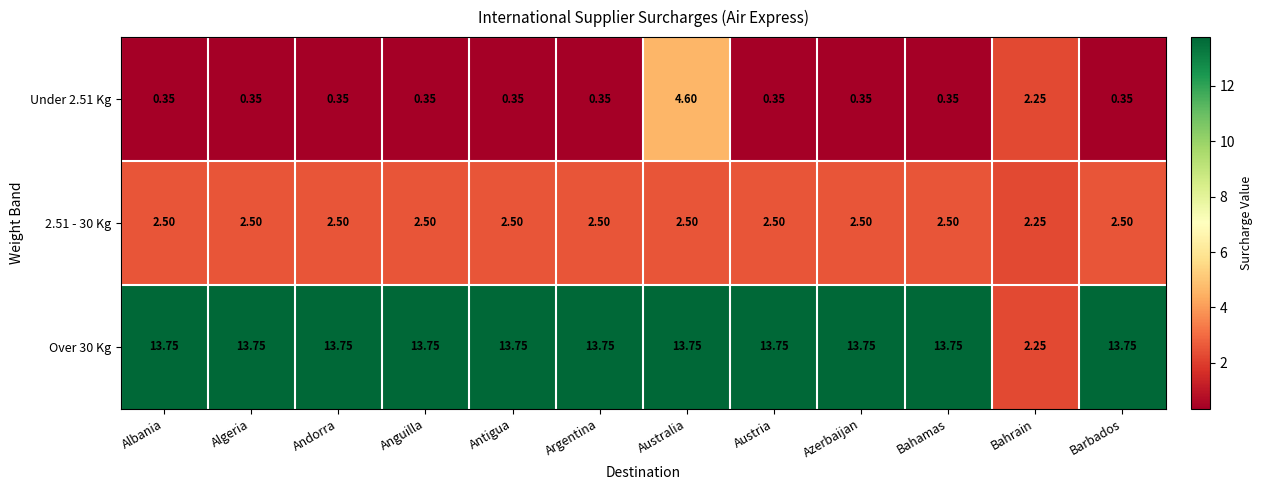

Is the value of Under 2.51 Kg at Albania greater than the value of Over 30 Kg at Bahrain?

No